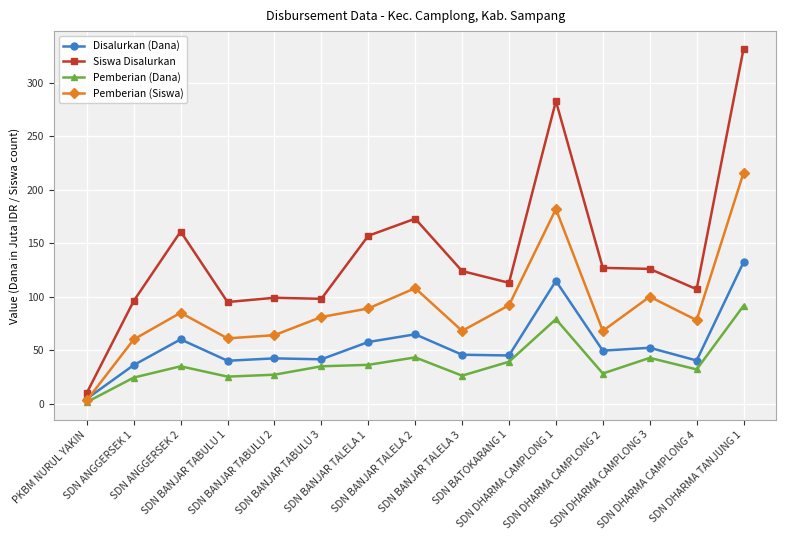

List the series in order of their peak value, highest first.

Siswa Disalurkan, Pemberian (Siswa), Disalurkan (Dana), Pemberian (Dana)